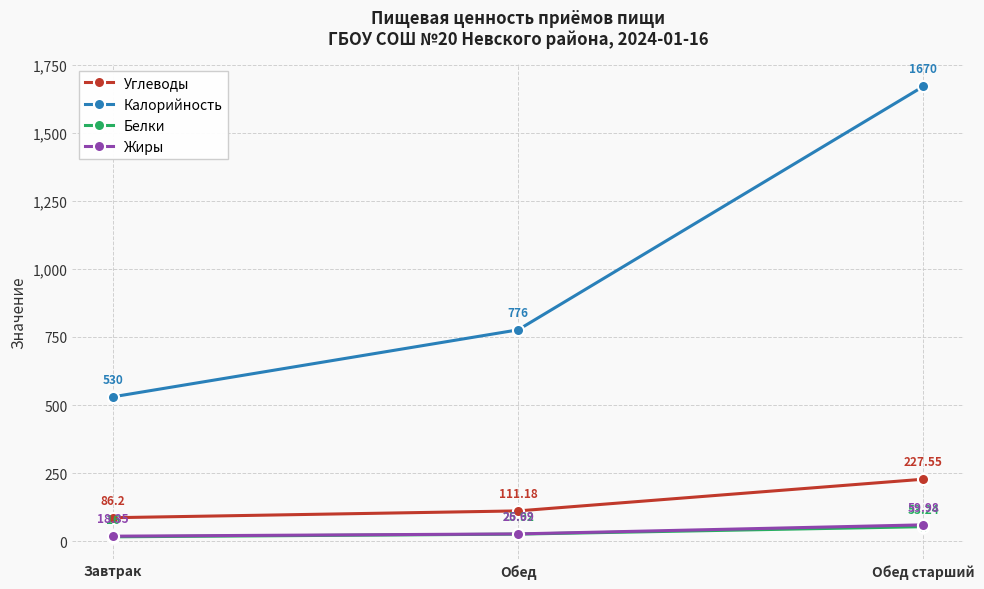

True or false: Калорийность has a value of 1670.0 at Обед старший.

True